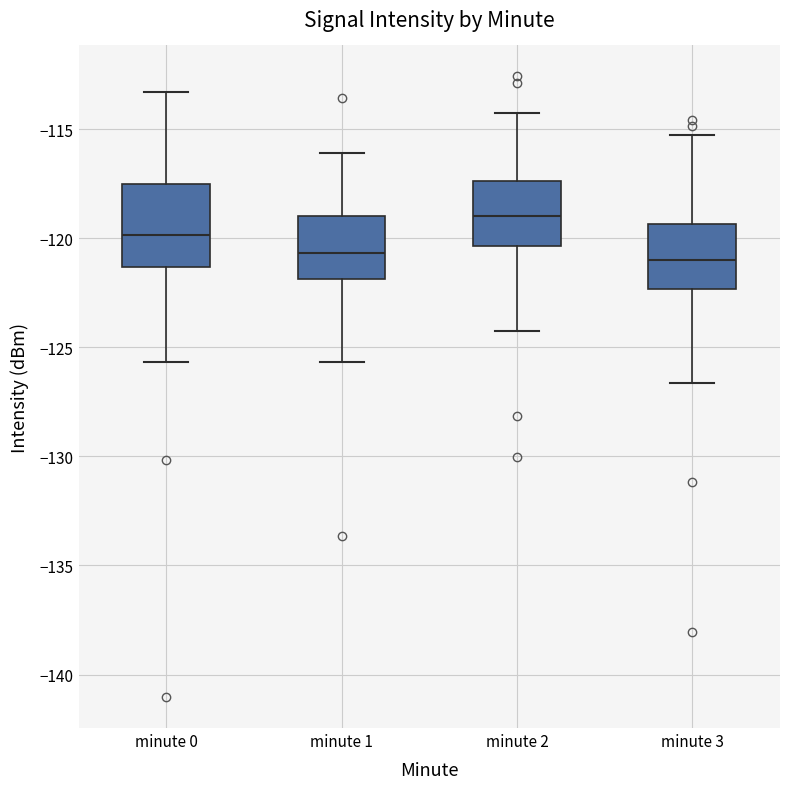

Which box is the tallest, from its lower edge to its upper edge?

minute 0